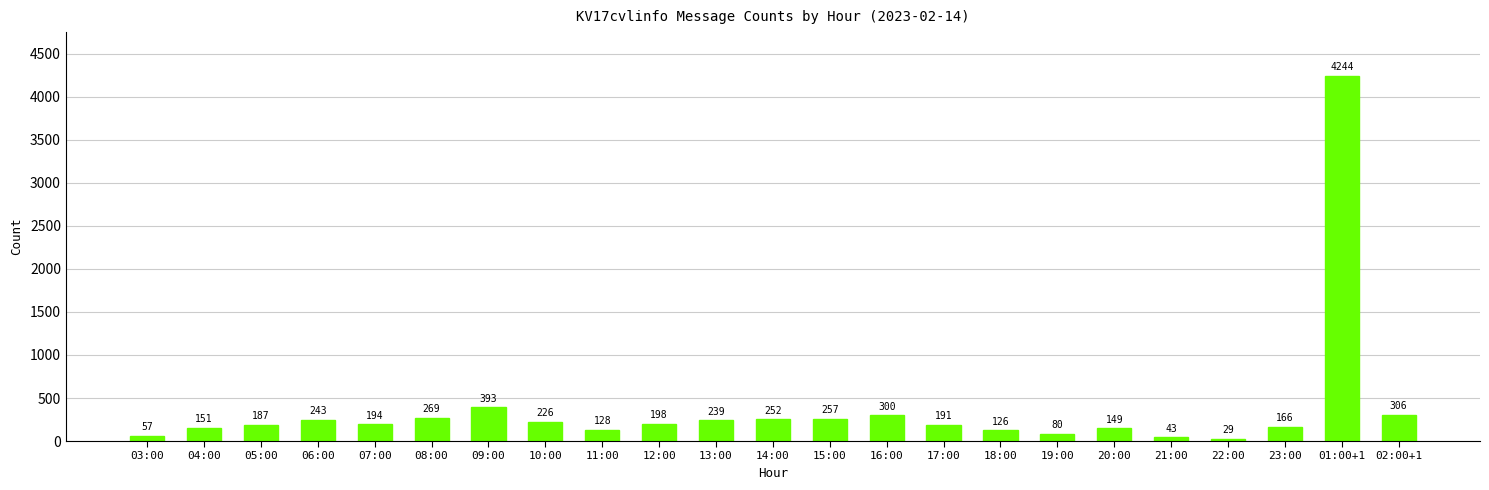

What is the change in value from 03:00 to 22:00?

-28